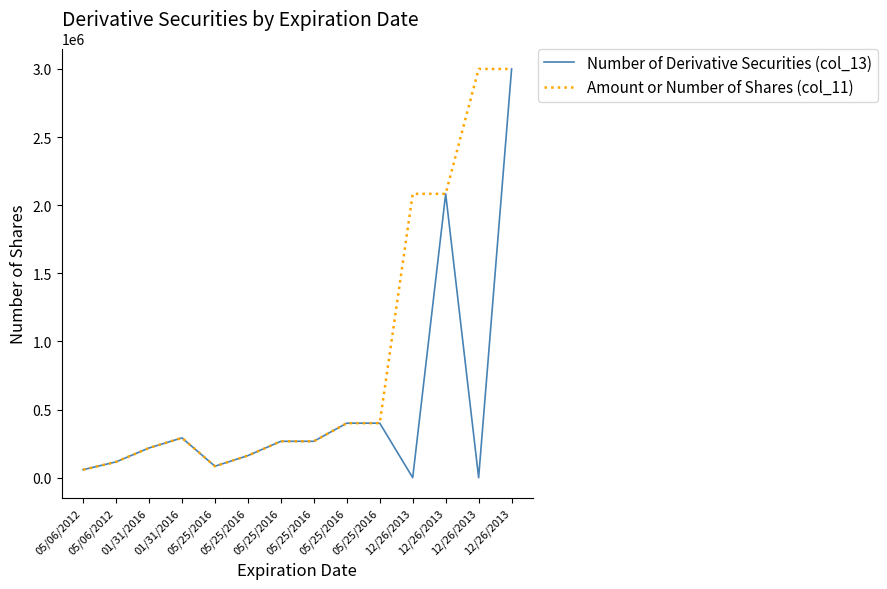

What is the total value across all series at 05/06/2012?

116668